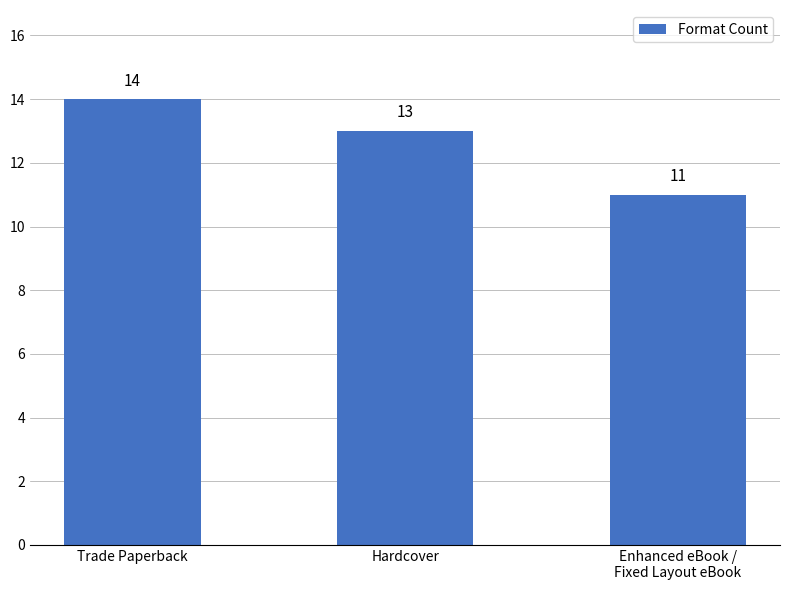

Read the value at Hardcover.

13